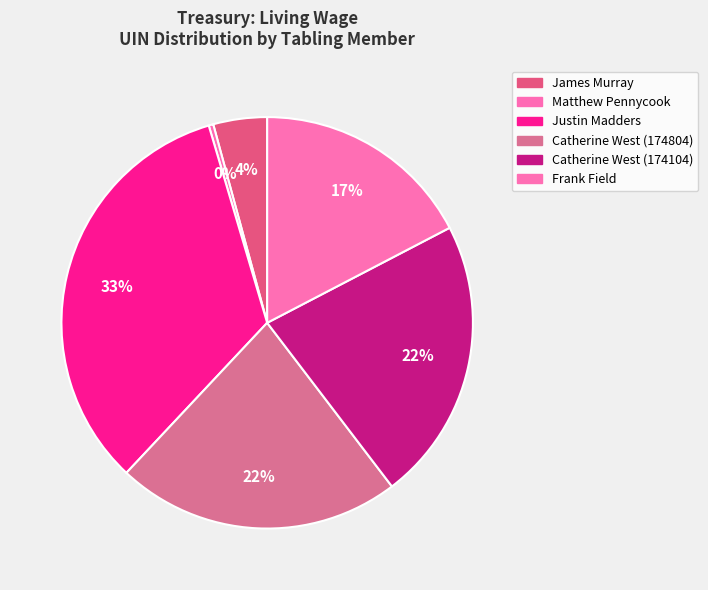

To the nearest percent, what is the average slice percentage?

17%